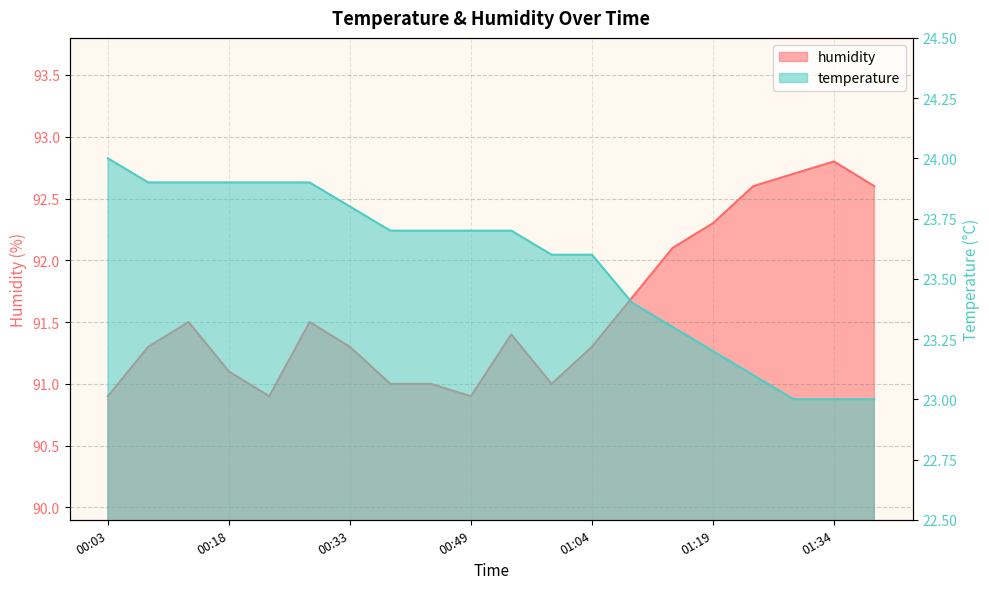

Reading left to right, list all the values displayed in this chart.

temperature: 24.0	23.9	23.9	23.9	23.9	23.9	23.8	23.7	23.7	23.7	23.7	23.6	23.6	23.4	23.3	23.2	23.1	23.0	23.0	23.0
humidity: 90.9	91.3	91.5	91.1	90.9	91.5	91.3	91.0	91.0	90.9	91.4	91.0	91.3	91.7	92.1	92.3	92.6	92.7	92.8	92.6